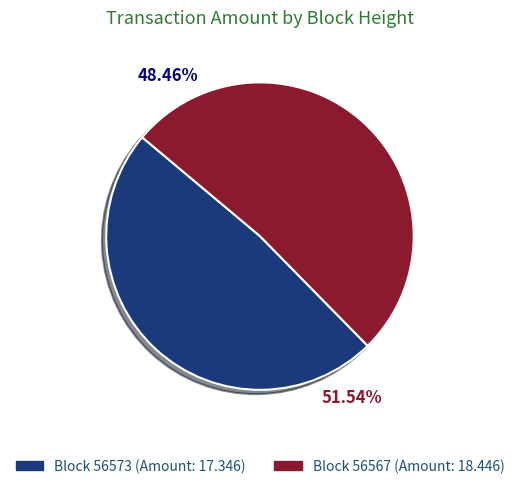

How many segments does this pie chart have?

2